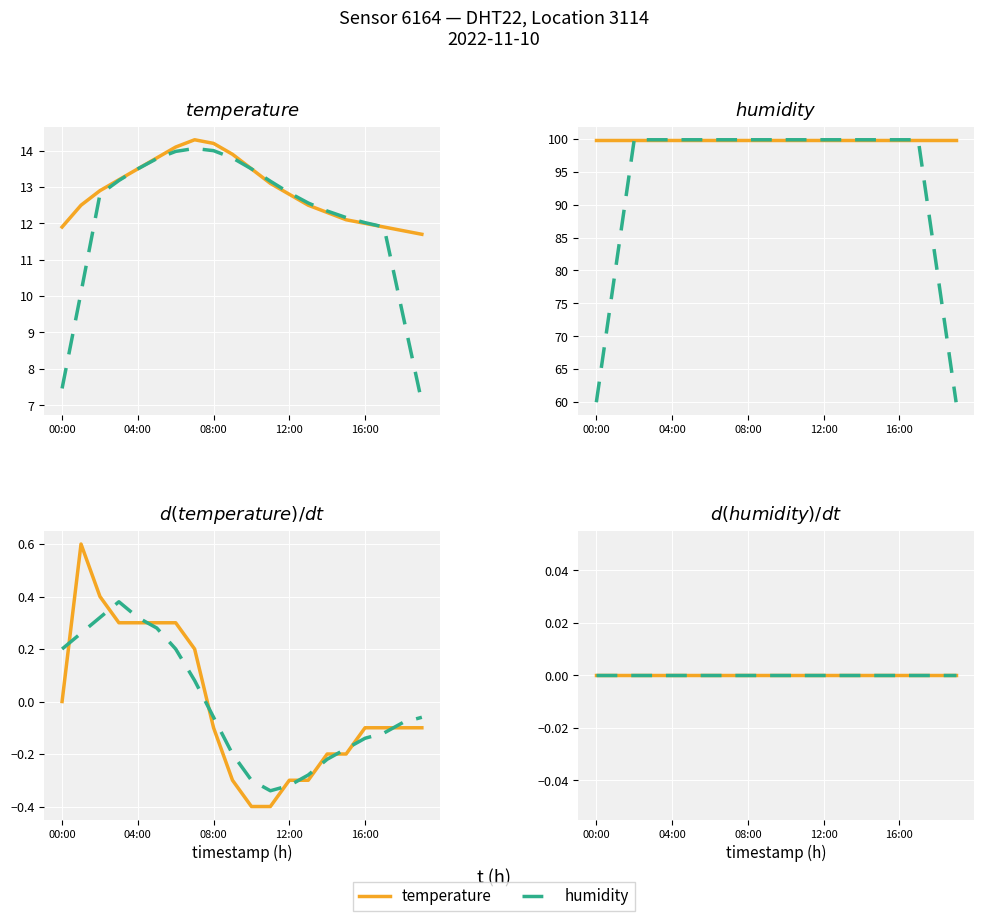

The value at 05:00 is 23.5. True or false?

False